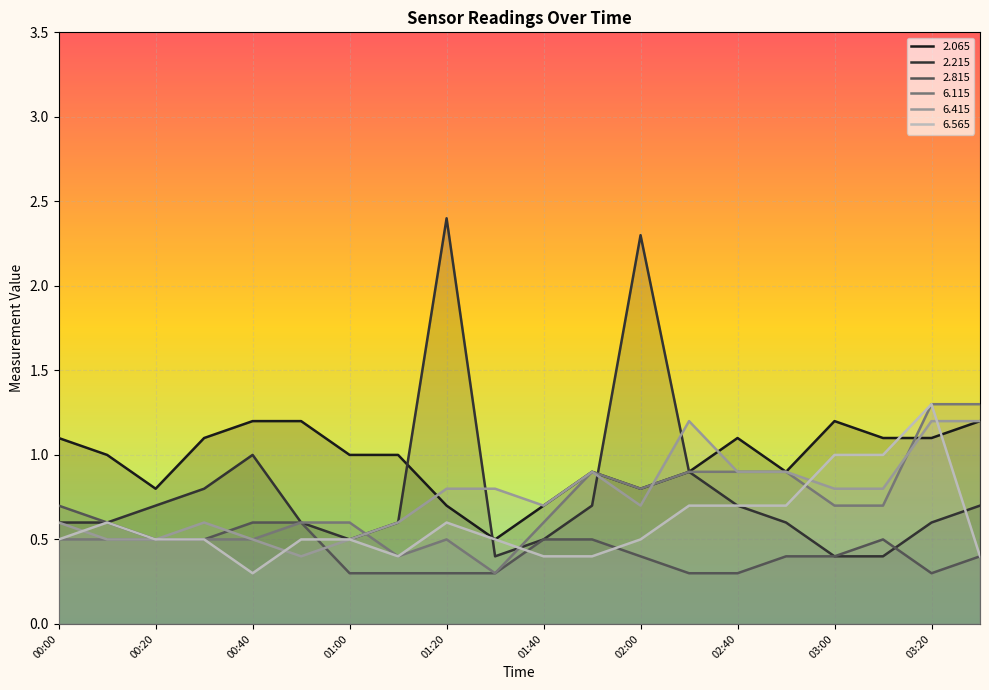

Where do   6.415 and   6.565 first cross each other?

00:00 and 00:10